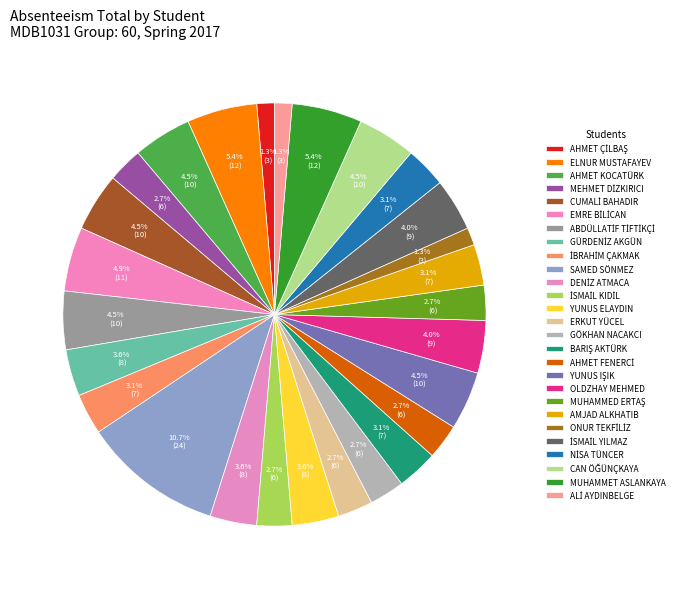

How many slices are in this pie chart?

27